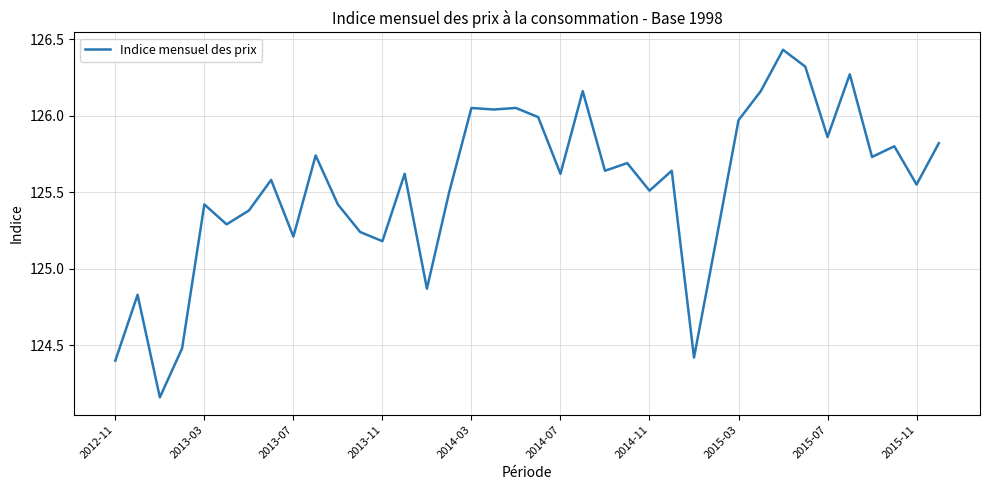

At which label does the data first exceed 125?

2013-03